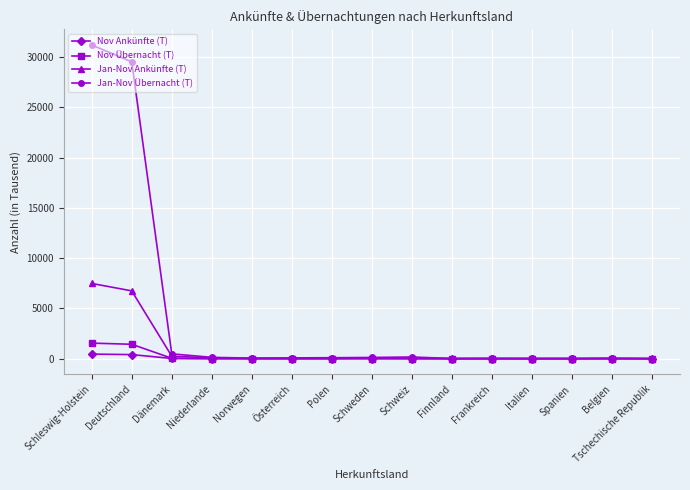

At which label does Jan-Nov Ankünfte (T) first exceed 25?

Schleswig-Holstein